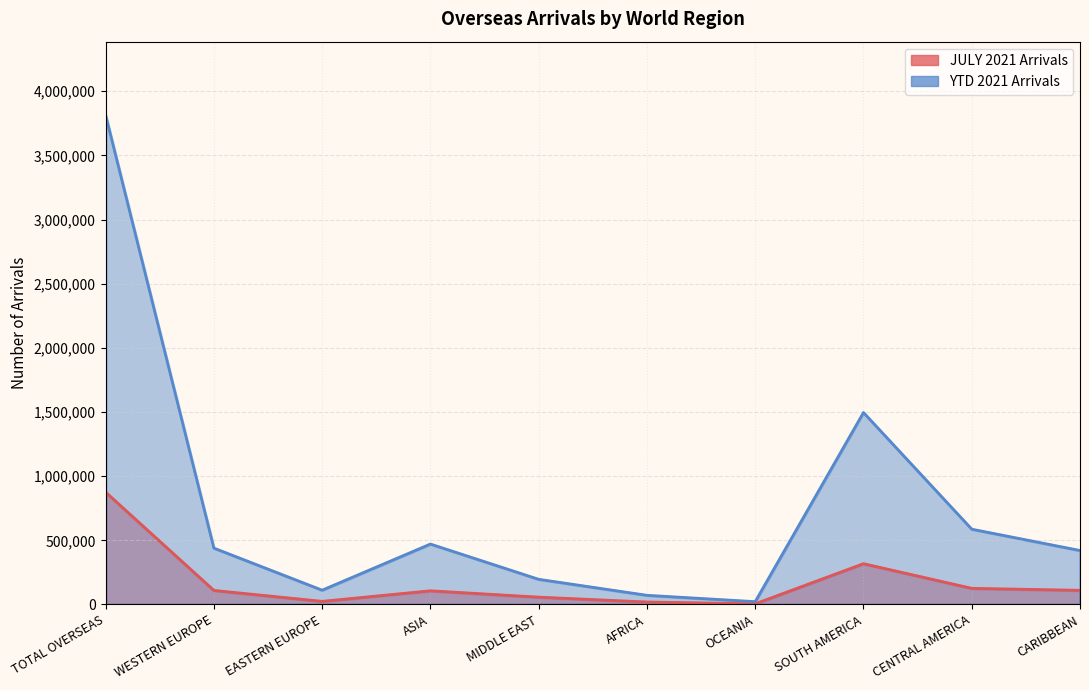

What is the difference between the second highest and minimum values in the YTD 2021 Arrivals series?

1474117